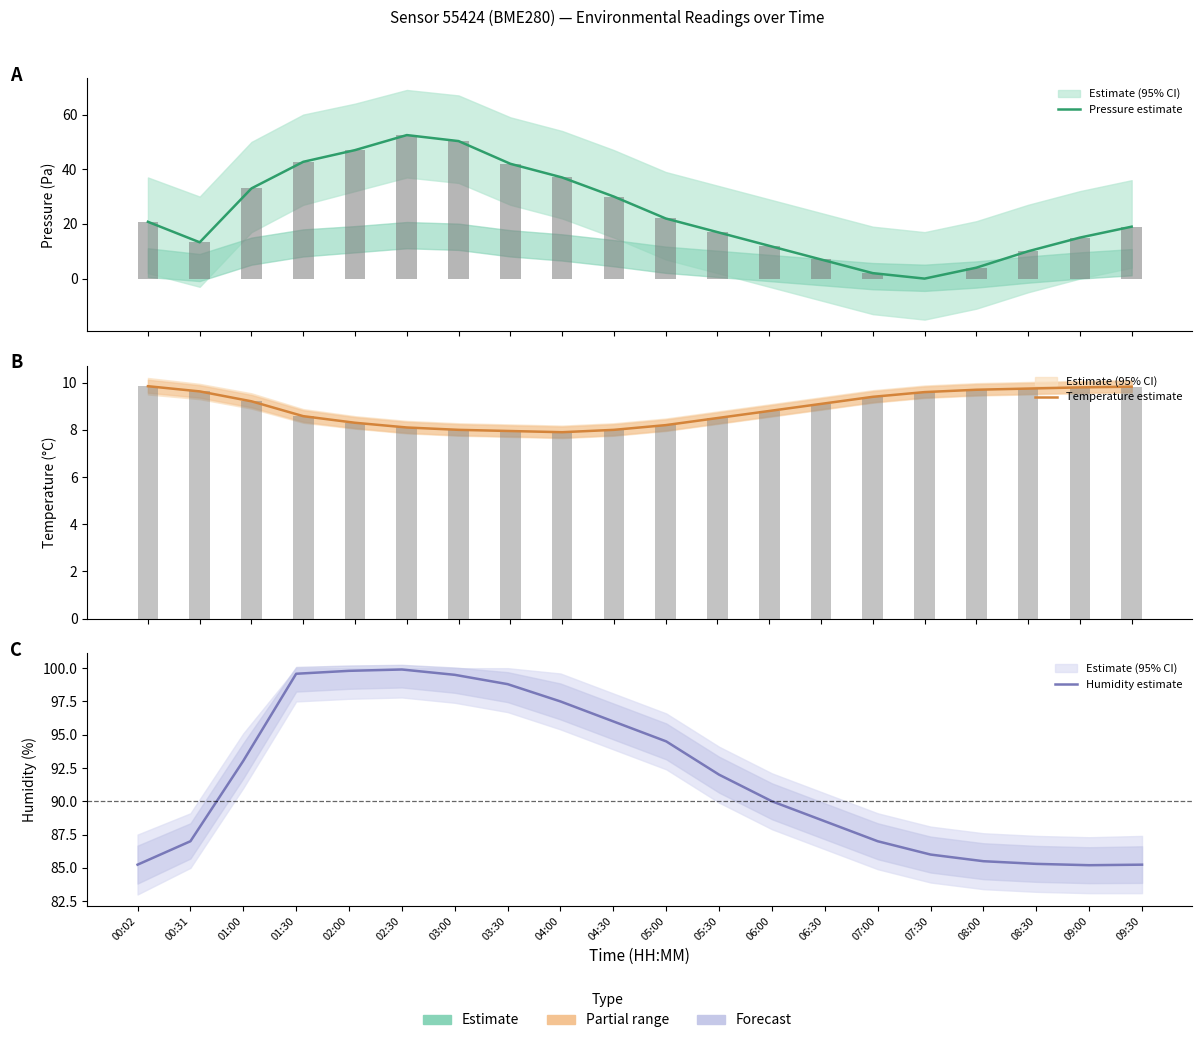

Is it true that Temperature estimate equals 15.7 at 01:00?

False